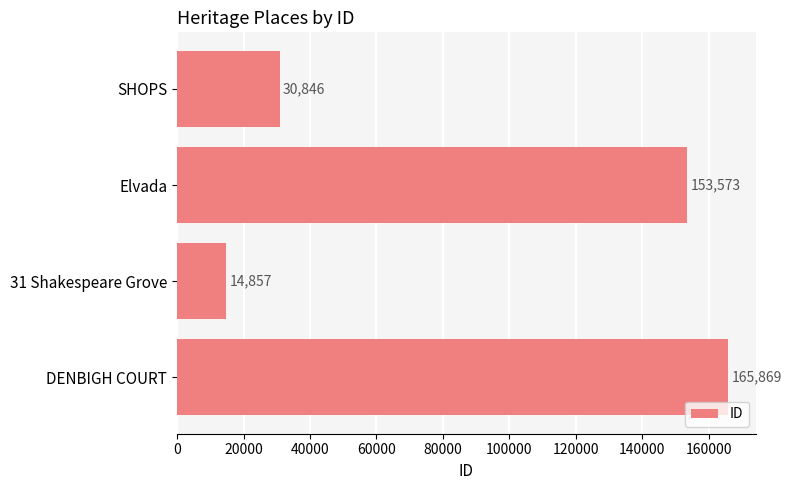

Count the number of data series in this chart.

1